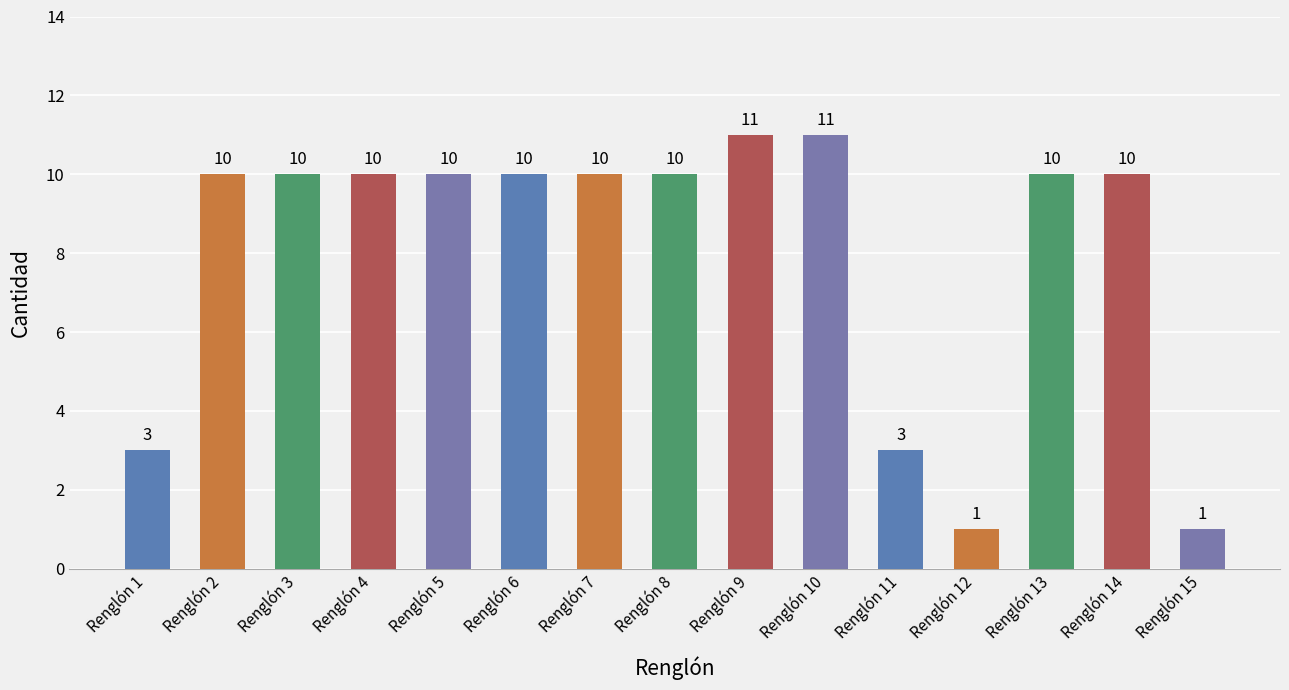

What is the average value?

8